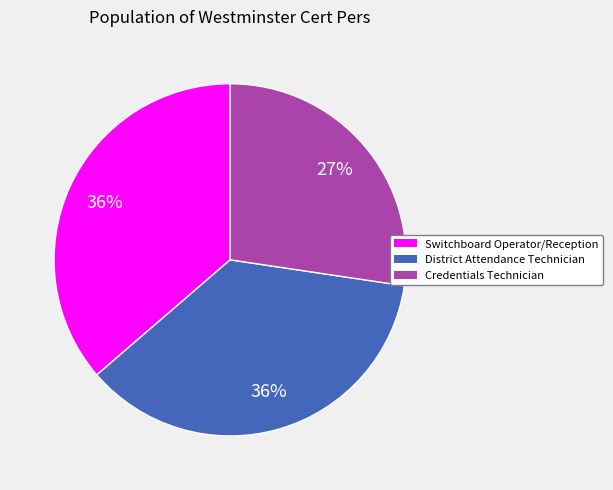

Which slice is the smallest?

Credentials Technician